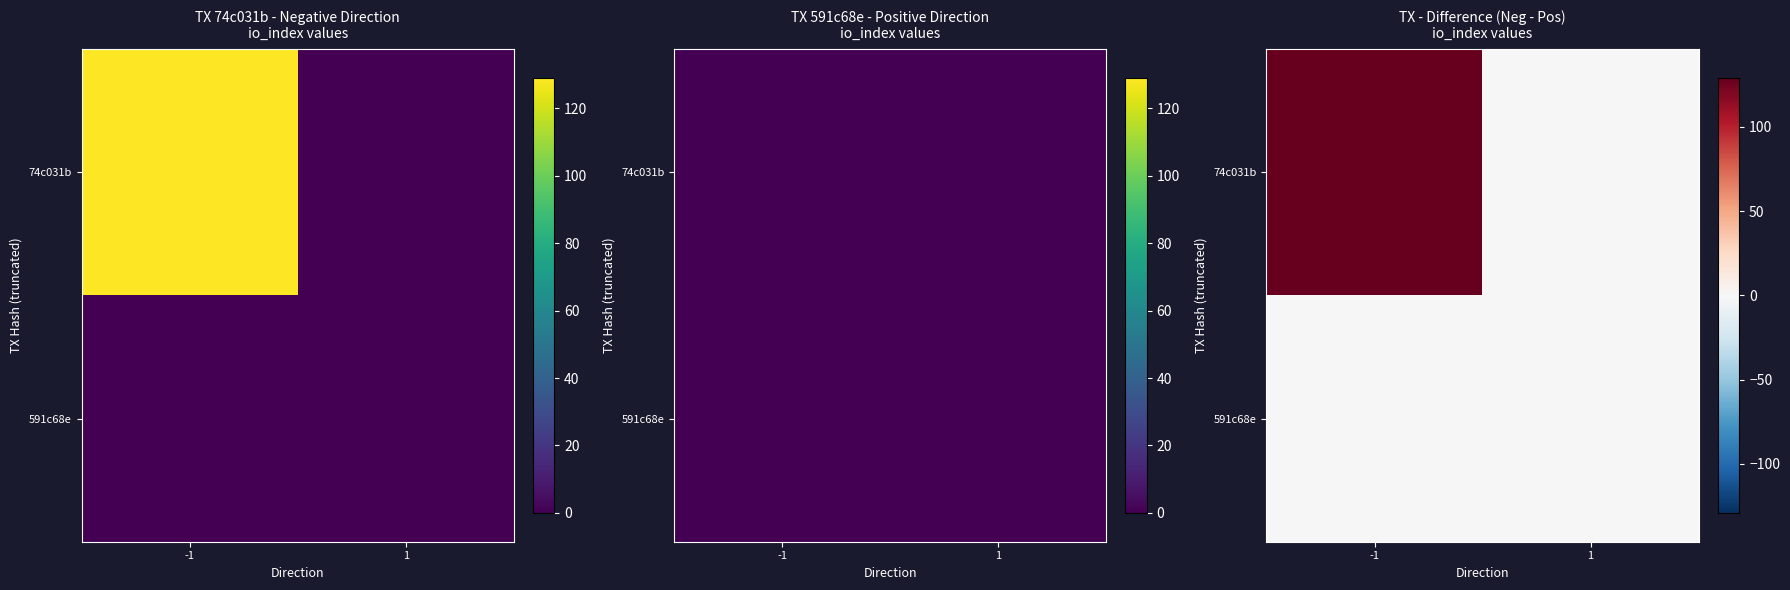

Where is 591c68e nearest to the value 0?

-1